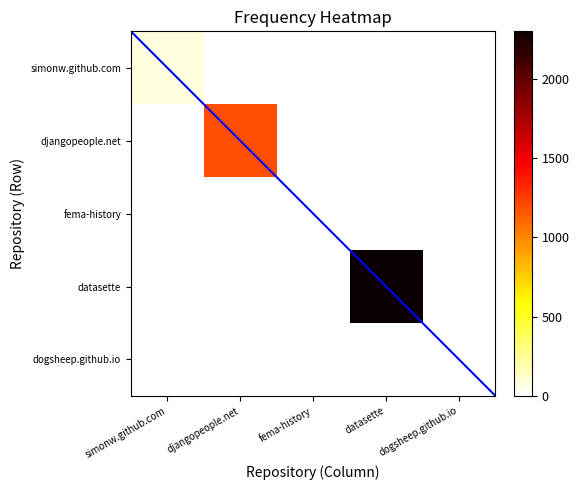

Which series has the largest range (max minus min)?

datasette